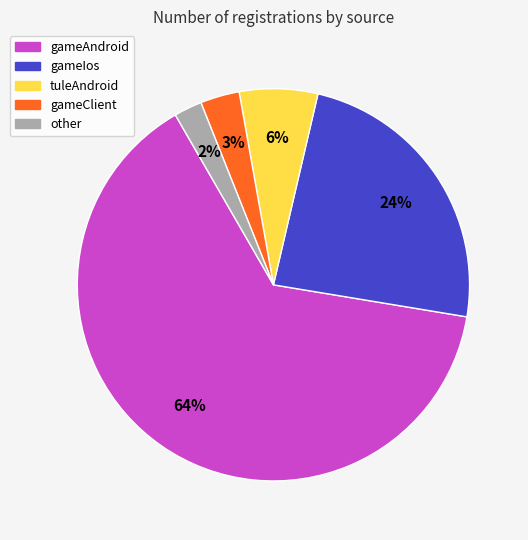

How many slices are in this pie chart?

5